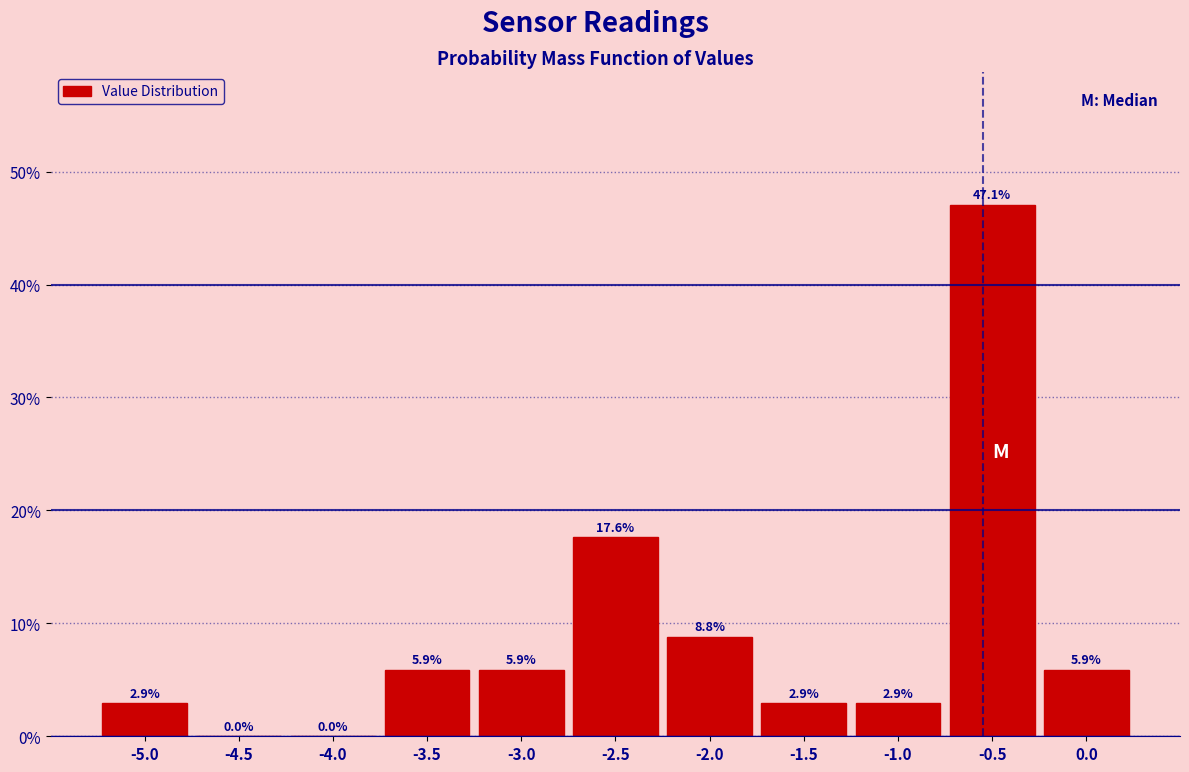

Over which range of the x-axis is the bar tallest?

-0.75 to -0.25